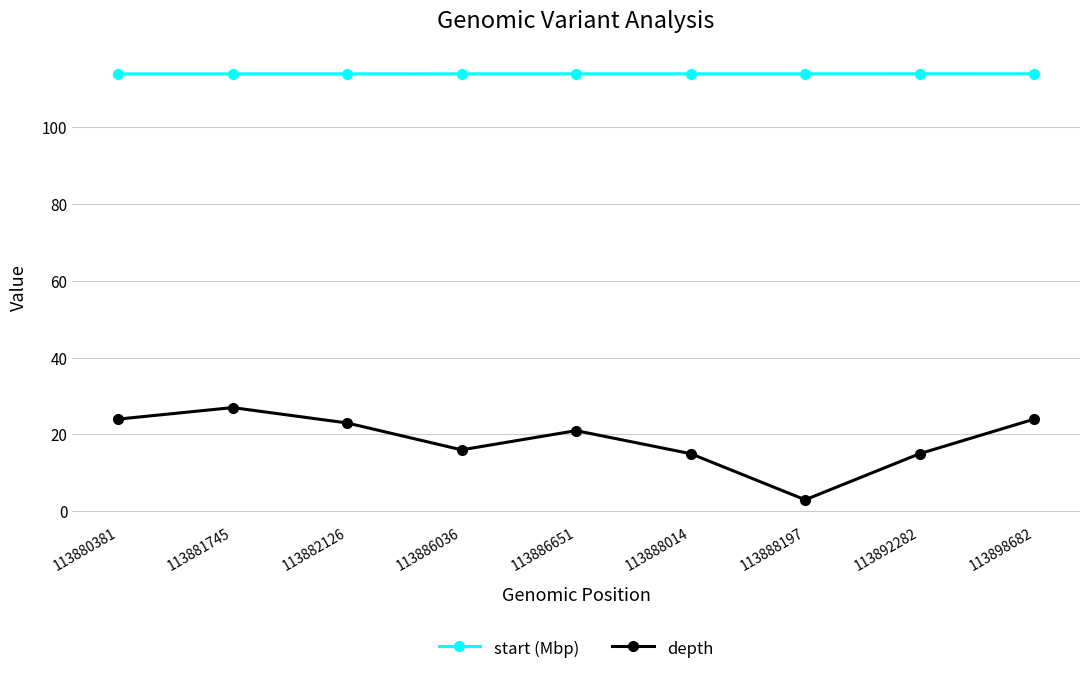

List the series in order of their overall mean, lowest first.

depth, start (Mbp)